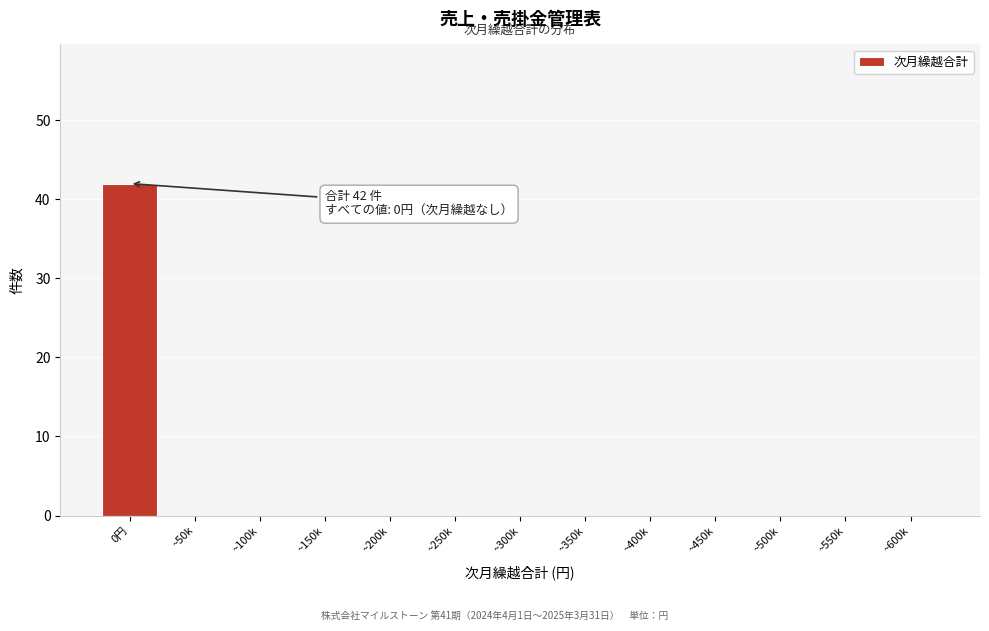

Reading left to right, extract all data points from this chart.

0円=42	~50k=0	~100k=0	~150k=0	~200k=0	~250k=0	~300k=0	~350k=0	~400k=0	~450k=0	~500k=0	~550k=0	~600k=0